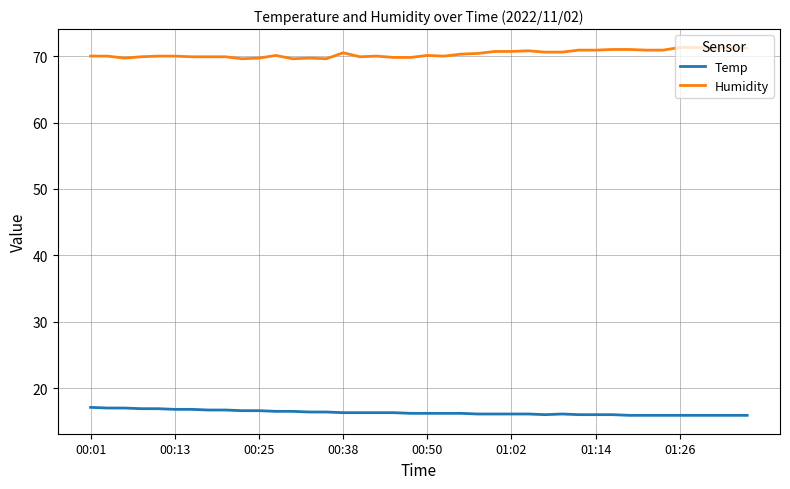

What is the average value of the Temp series?

16.3